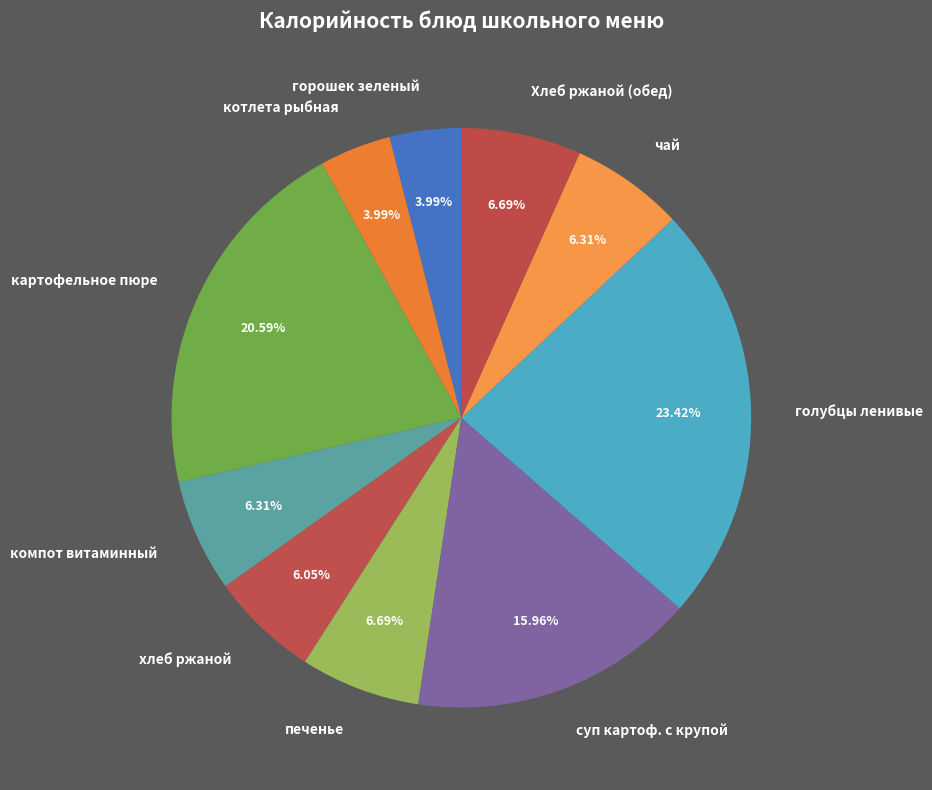

What is the ratio of the value at котлета рыбная to the value at горошек зеленый?

1.0